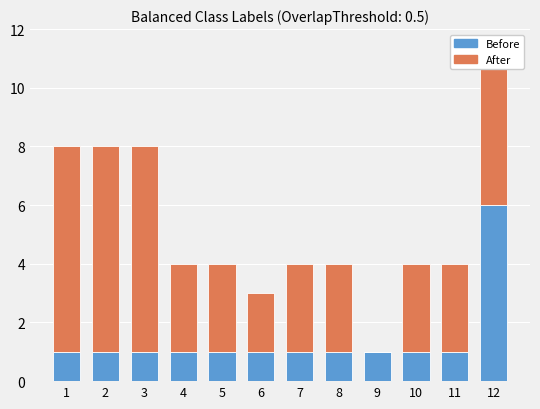

What is the total value across all series at 10?

4